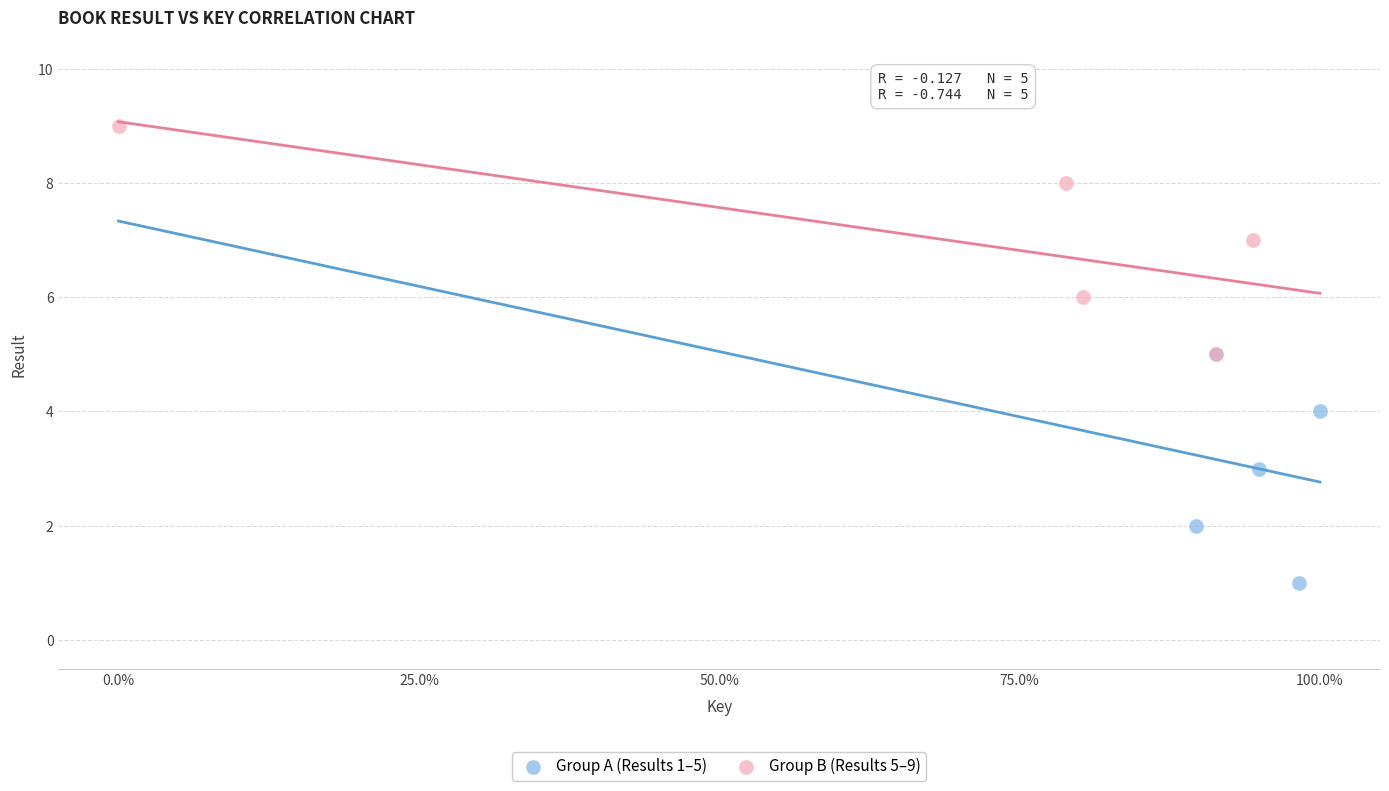

Which series reaches the maximum Y coordinate?

Group B (Results 5–9)